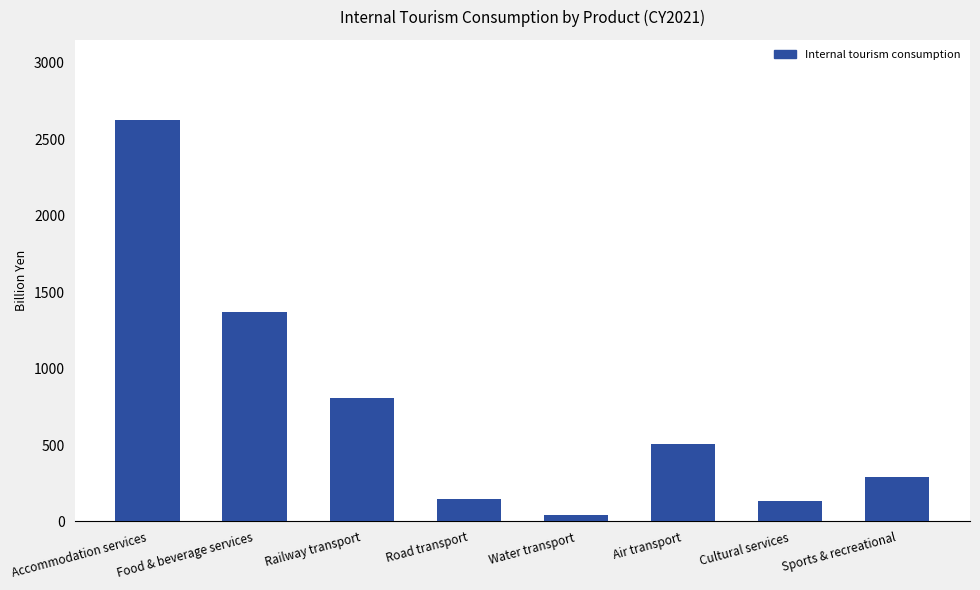

What is the change in value from Road transport to Sports & recreational?

+144